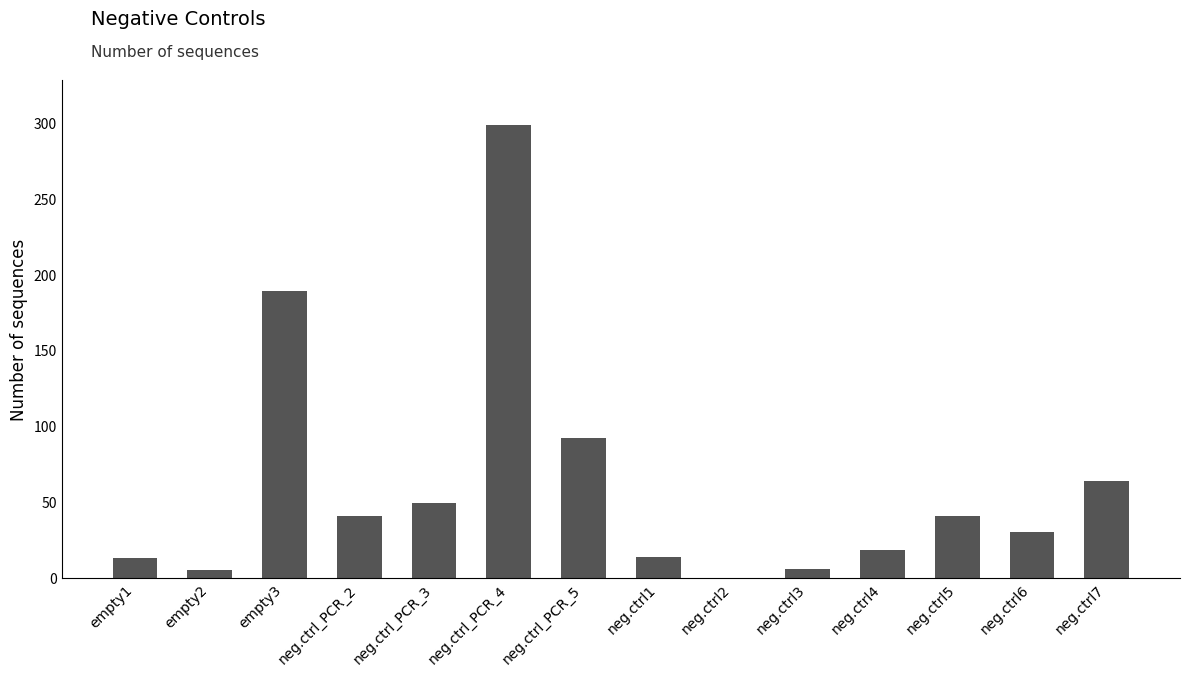

What is the maximum value shown in the chart?

298